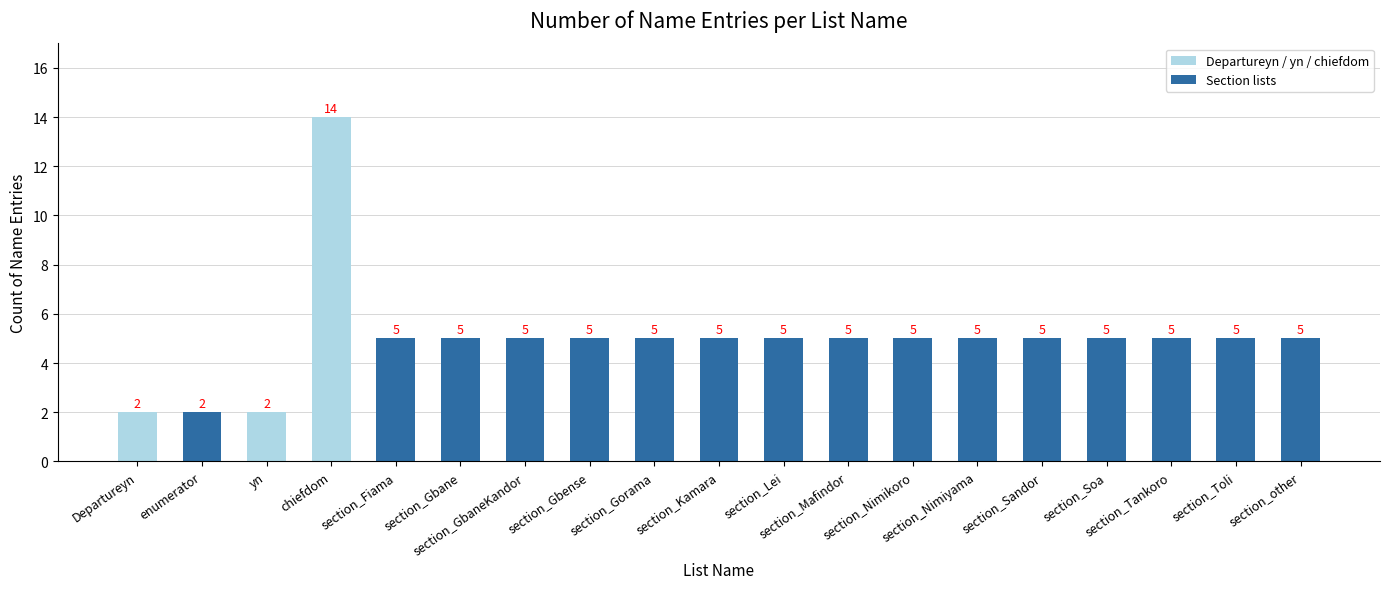

Does the chart contain stacked bars?

No